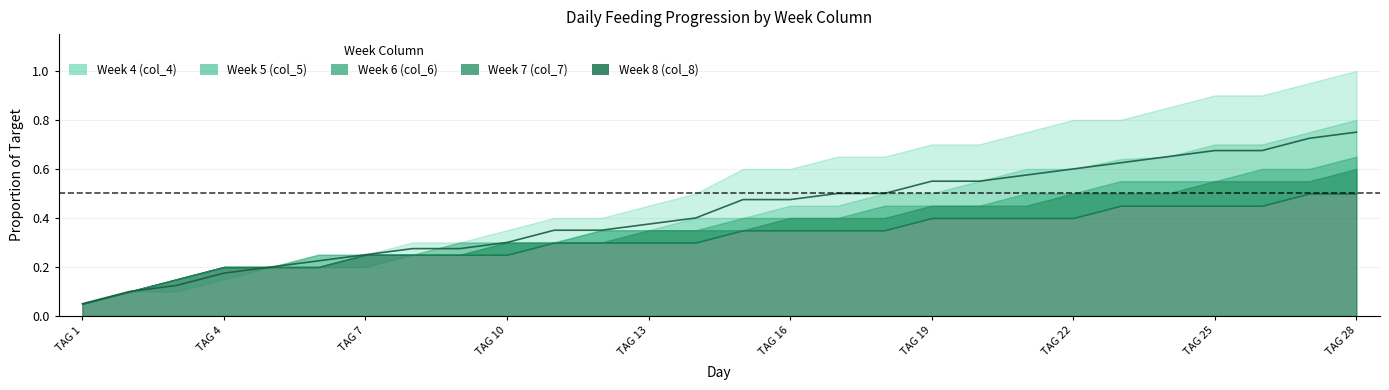

What is the average value of the col_8 series?

0.3